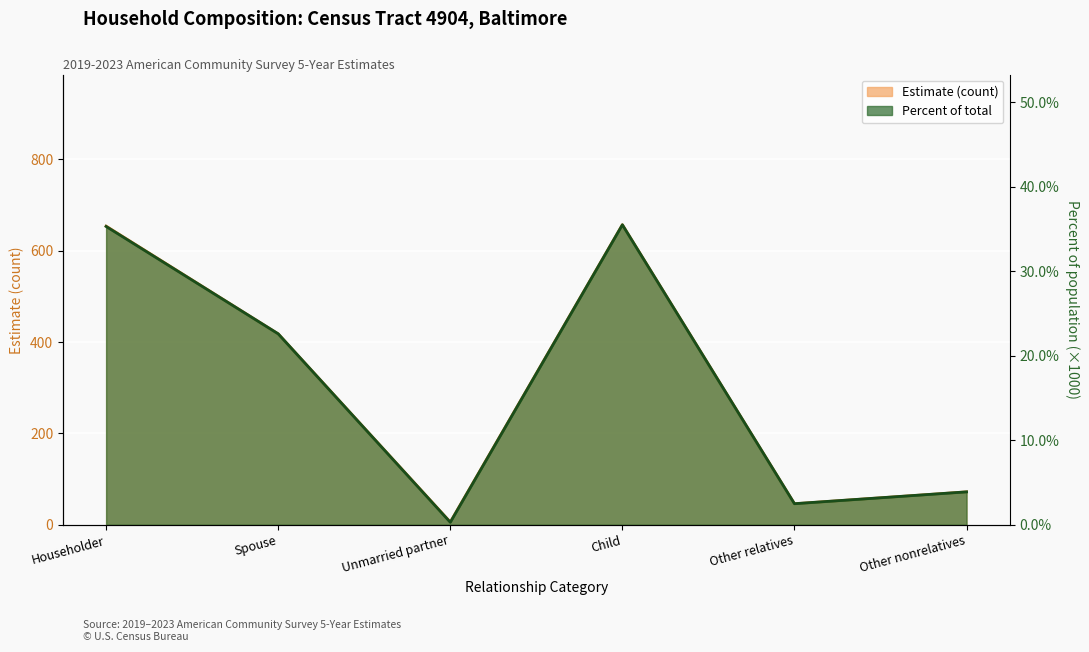

Where is Percent nearest to the value 179?

Spouse